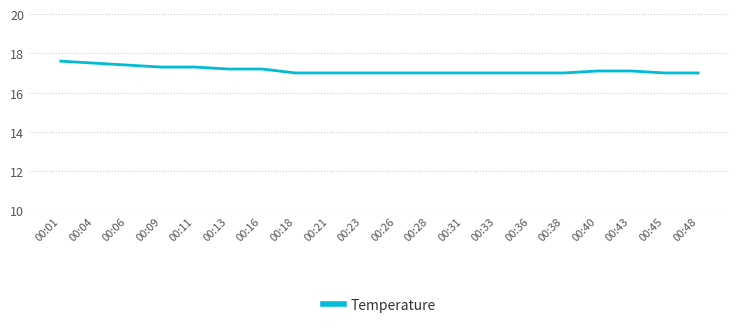

What is the difference between the values at 00:45 and 00:40?

0.1